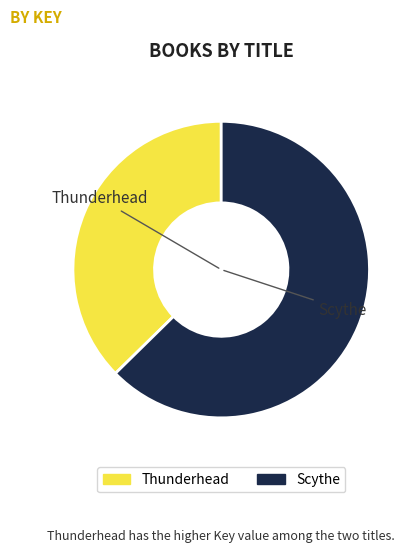

Rank the categories by value from highest to lowest.

Scythe, Thunderhead